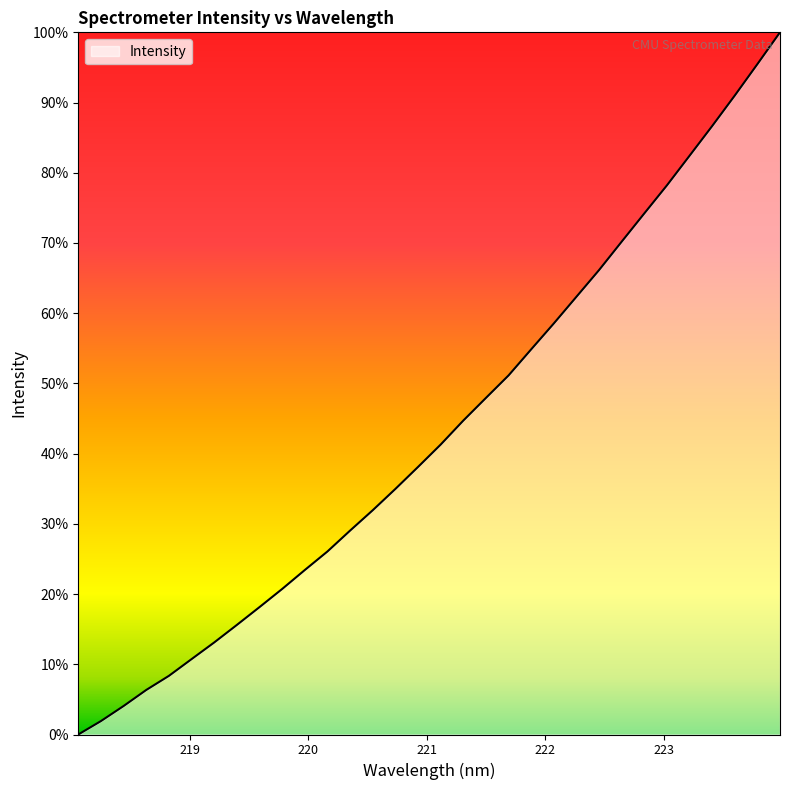

Where is the data nearest to the value 1627?

221.6902